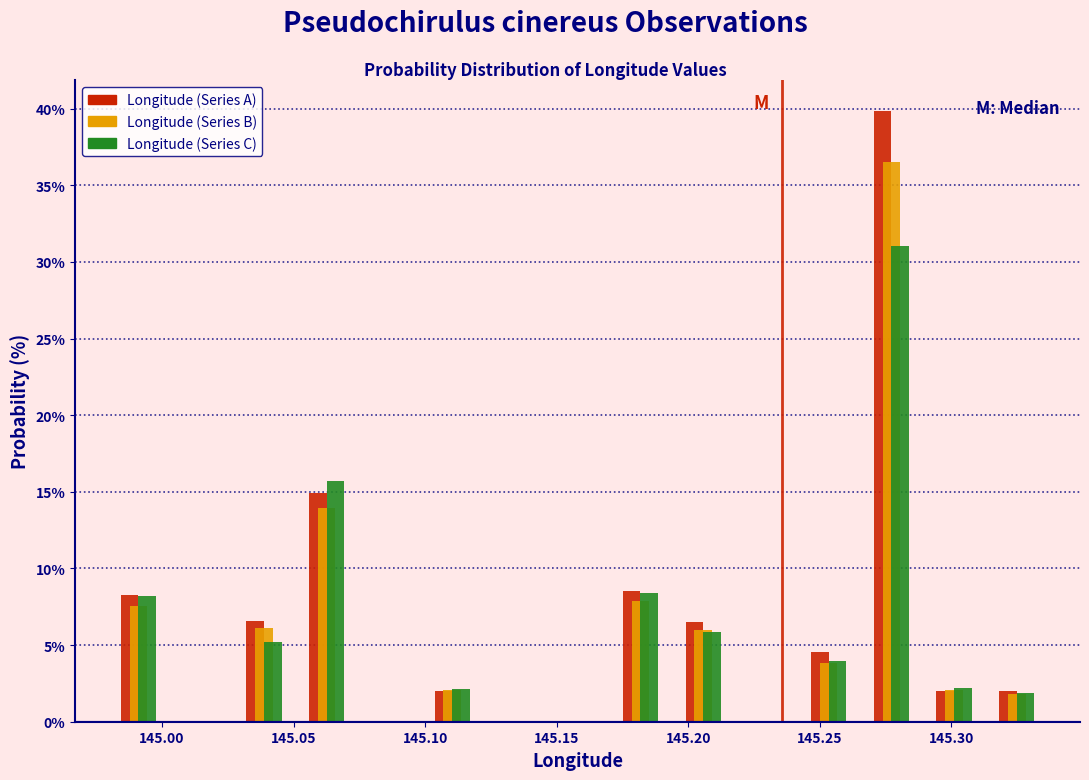

Reading left to right, transcribe this chart: for each range on the x-axis, give the height of each series' bar. Neither the bar edges nor the heights are printed on the chart, so give them approximately, as read against the axes.

144.980 to 145.005: Longitude (Series A)=8.0	Longitude (Series B)=7.5	Longitude (Series C)=8.0
145.005 to 145.025: Longitude (Series A)=0	Longitude (Series B)=0	Longitude (Series C)=0
145.025 to 145.050: Longitude (Series A)=6.5	Longitude (Series B)=6.0	Longitude (Series C)=5.0
145.050 to 145.075: Longitude (Series A)=15.0	Longitude (Series B)=14.0	Longitude (Series C)=15.5
145.075 to 145.100: Longitude (Series A)=0	Longitude (Series B)=0	Longitude (Series C)=0
145.100 to 145.120: Longitude (Series A)=2.0	Longitude (Series B)=2.0	Longitude (Series C)=2.0
145.120 to 145.145: Longitude (Series A)=0	Longitude (Series B)=0	Longitude (Series C)=0
145.145 to 145.170: Longitude (Series A)=0	Longitude (Series B)=0	Longitude (Series C)=0
145.170 to 145.195: Longitude (Series A)=8.5	Longitude (Series B)=8.0	Longitude (Series C)=8.5
145.195 to 145.220: Longitude (Series A)=6.5	Longitude (Series B)=6.0	Longitude (Series C)=6.0
145.220 to 145.240: Longitude (Series A)=0	Longitude (Series B)=0	Longitude (Series C)=0
145.240 to 145.265: Longitude (Series A)=4.5	Longitude (Series B)=4.0	Longitude (Series C)=4.0
145.265 to 145.290: Longitude (Series A)=40.0	Longitude (Series B)=36.5	Longitude (Series C)=31.0
145.290 to 145.315: Longitude (Series A)=2.0	Longitude (Series B)=2.0	Longitude (Series C)=2.0
145.315 to 145.335: Longitude (Series A)=2.0	Longitude (Series B)=2.0	Longitude (Series C)=2.0